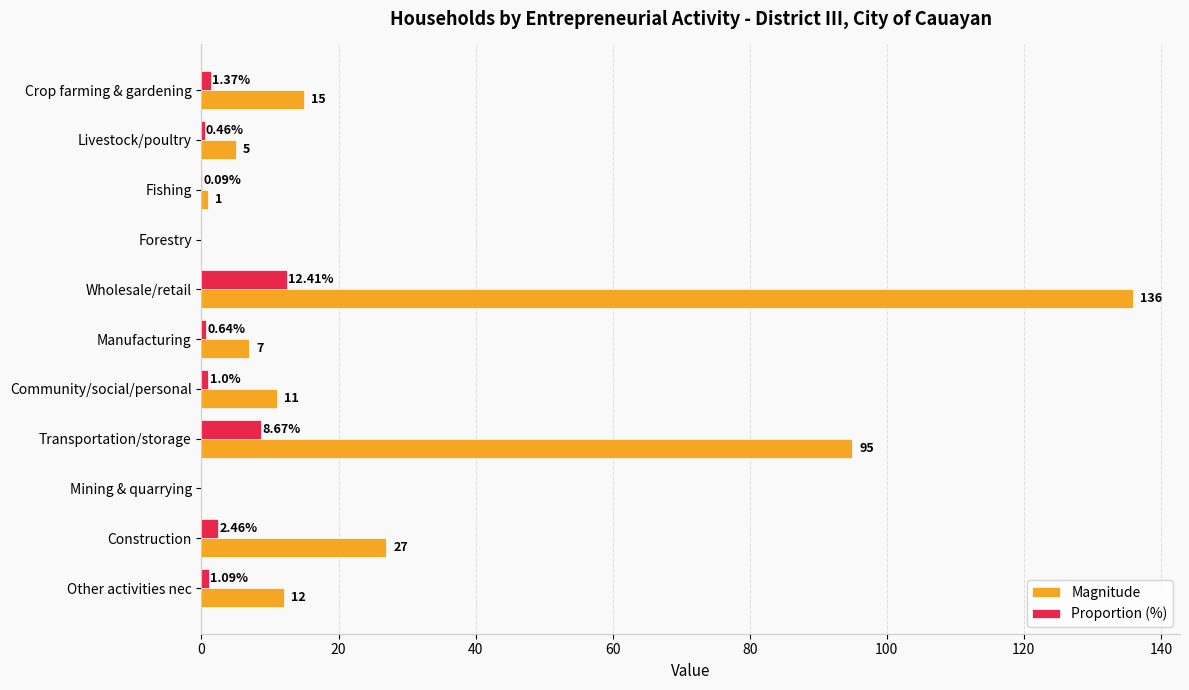

Which series has the largest total across all categories?

Magnitude